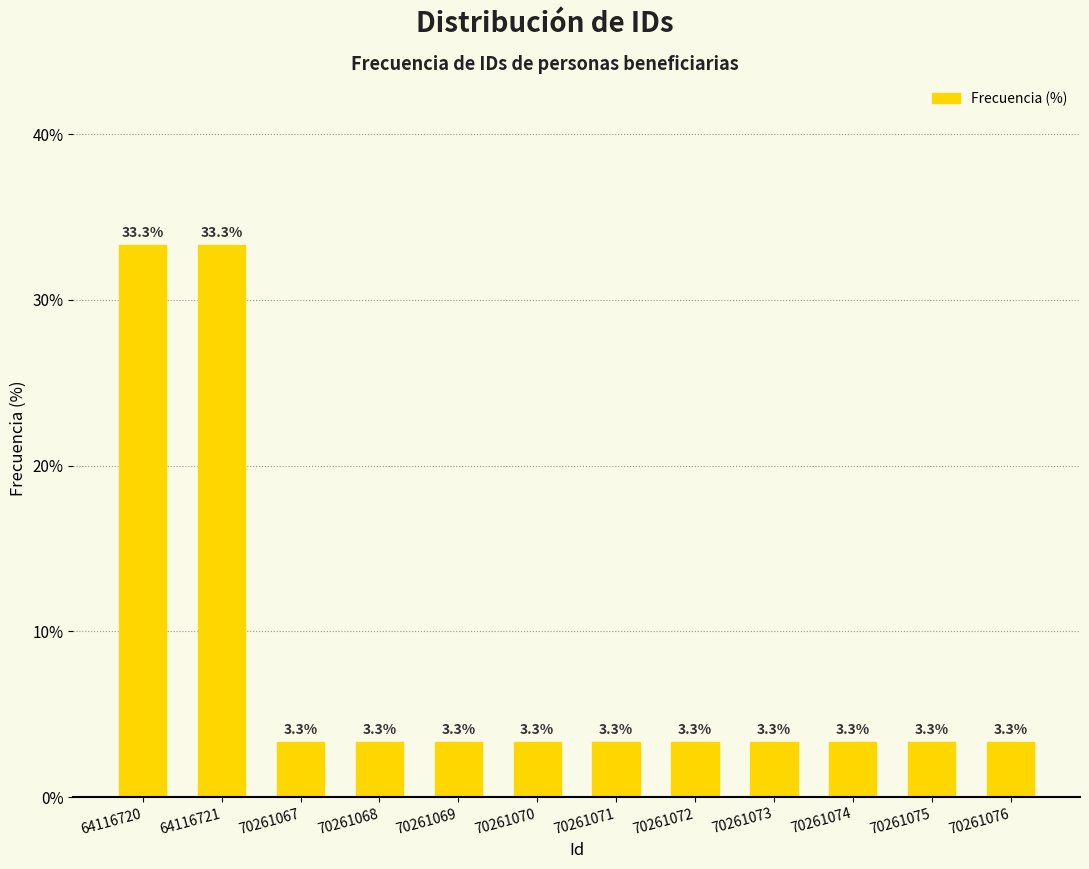

Reading right to left, transcribe all the data shown in this chart.

70261076=3.3	70261075=3.3	70261074=3.3	70261073=3.3	70261072=3.3	70261071=3.3	70261070=3.3	70261069=3.3	70261068=3.3	70261067=3.3	64116721=33.3	64116720=33.3